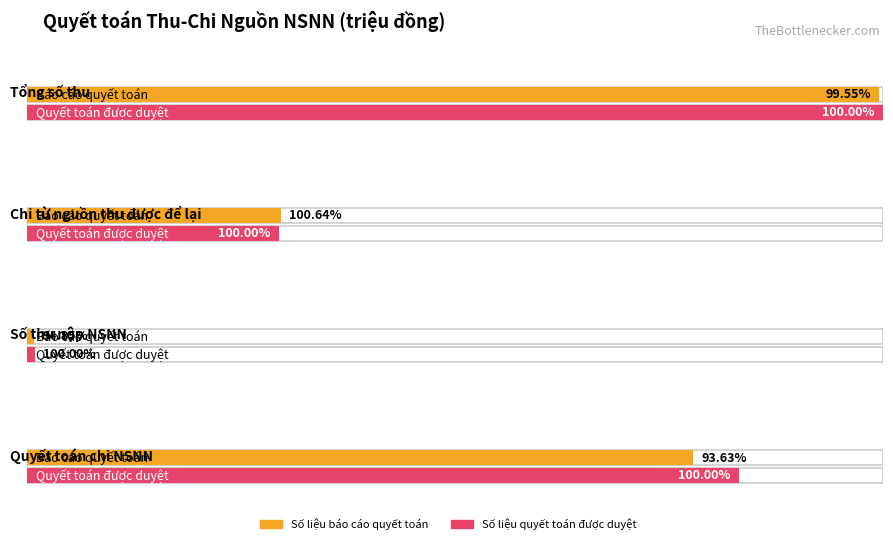

Between Tổng số thu and Quyết toán chi NSNN, which series saw the biggest shift?

Số liệu báo cáo quyết toán